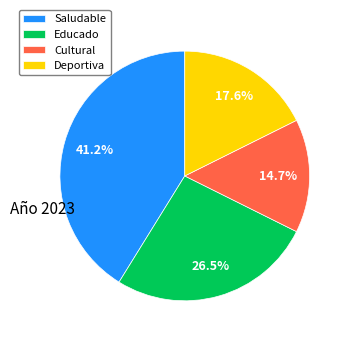

What is the ratio of the value at Cultural to the value at Saludable?

0.4